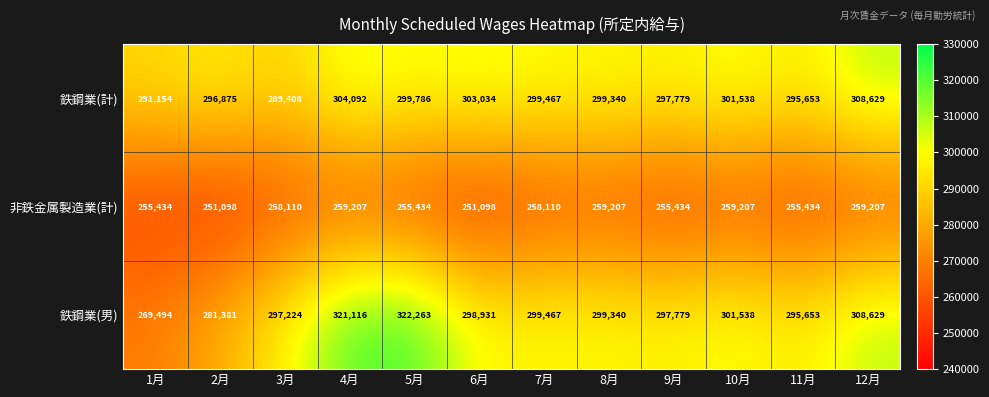

What is the average value of the 鉄鋼業(計) series?

298896